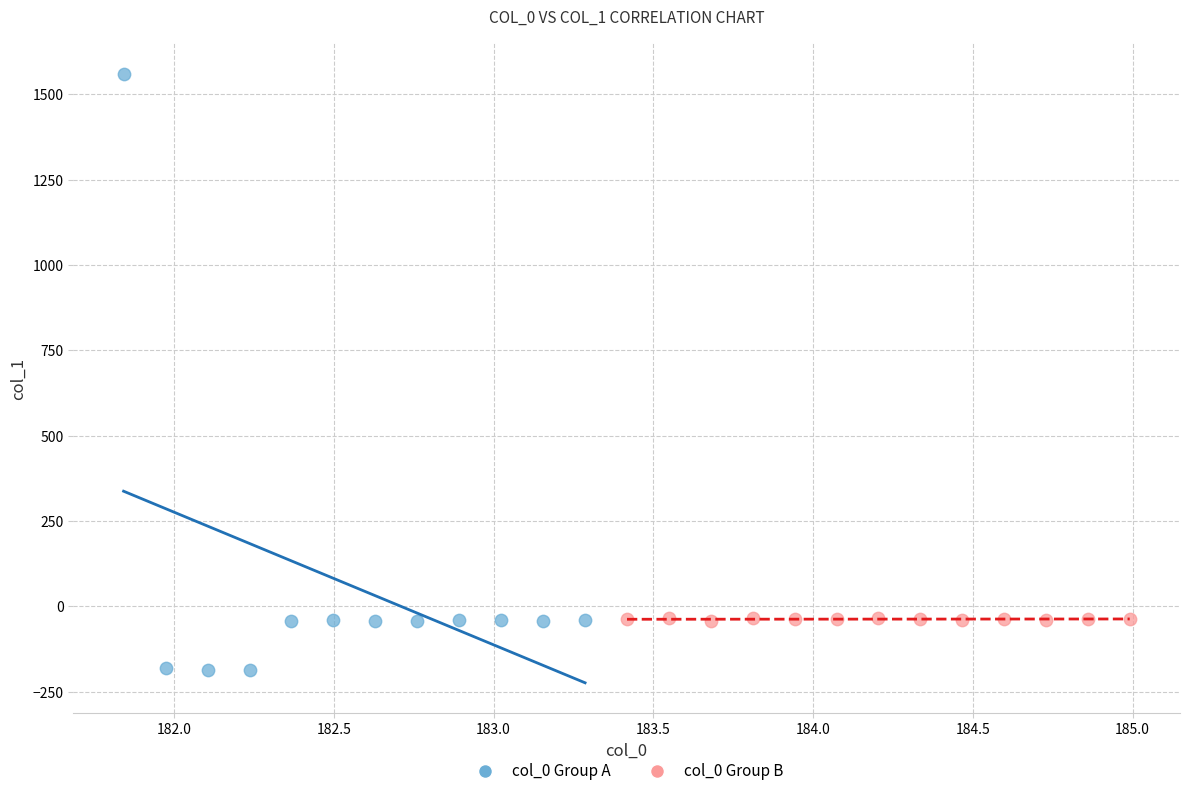

Which series contains the lowest Y value?

col_0 Group A